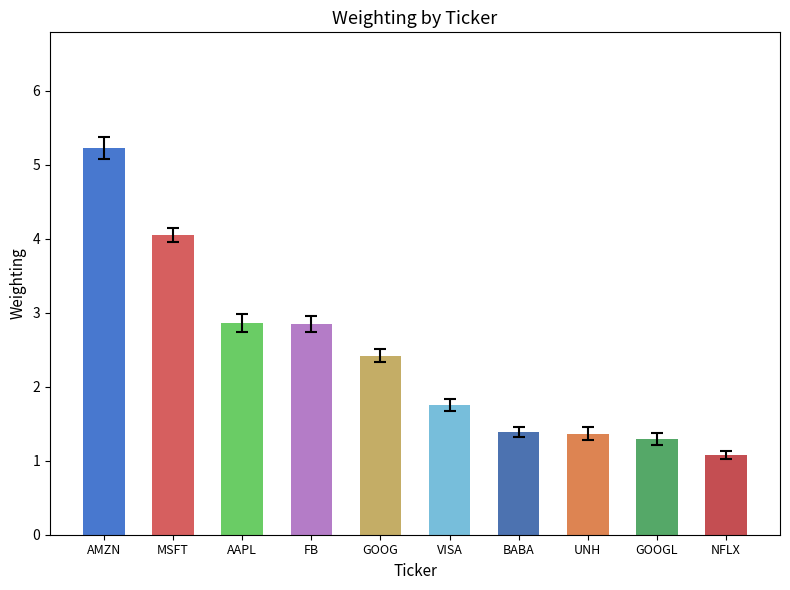

What is the label of the 4th bar from the left?

FB